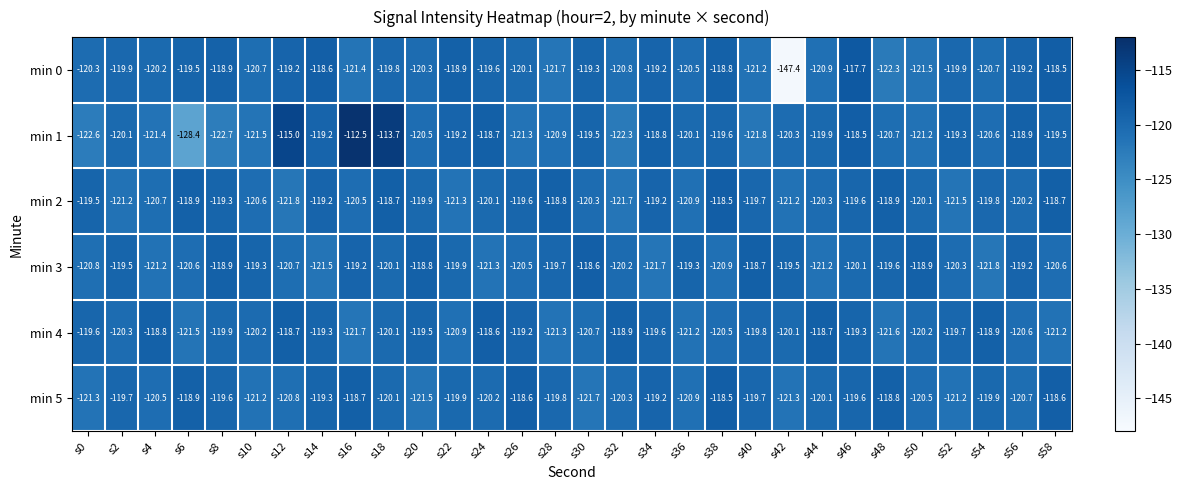

What is the sum of all min 5 values?

-3601.1